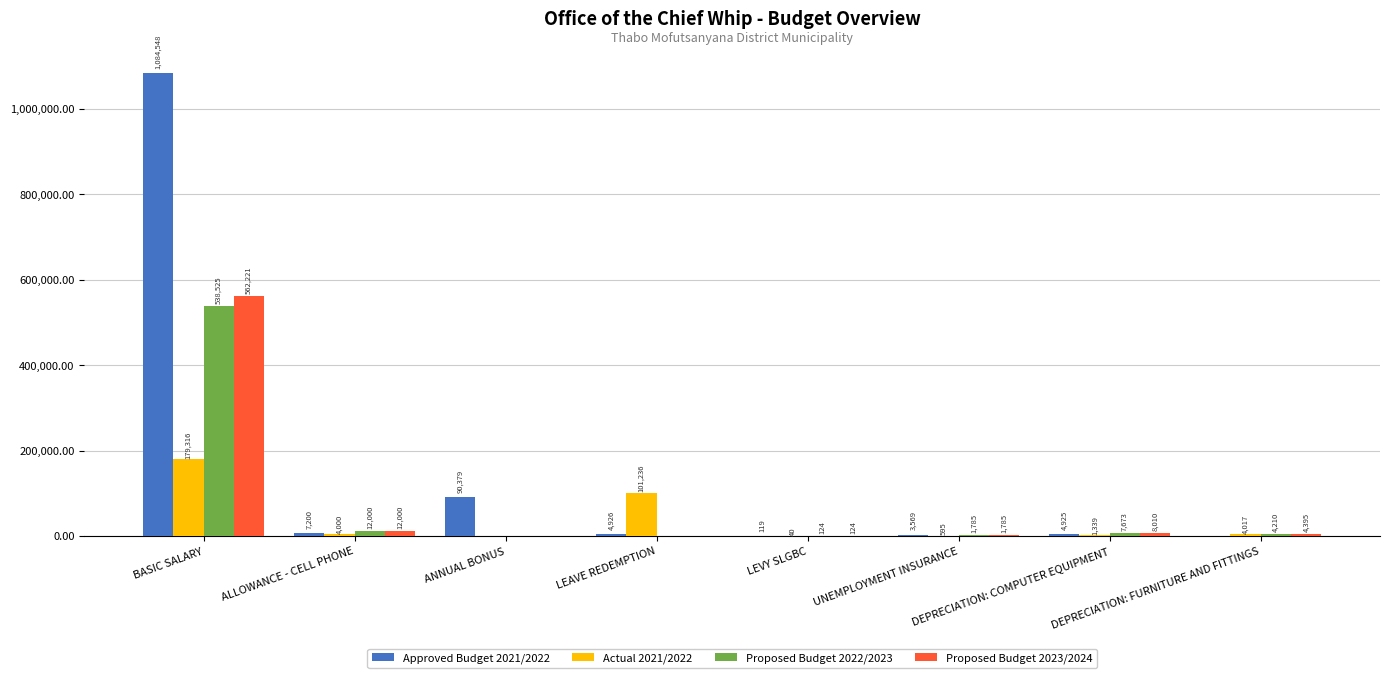

Which series changed the most between LEAVE REDEMPTION and DEPRECIATION: COMPUTER EQUIPMENT?

Actual 2021/2022